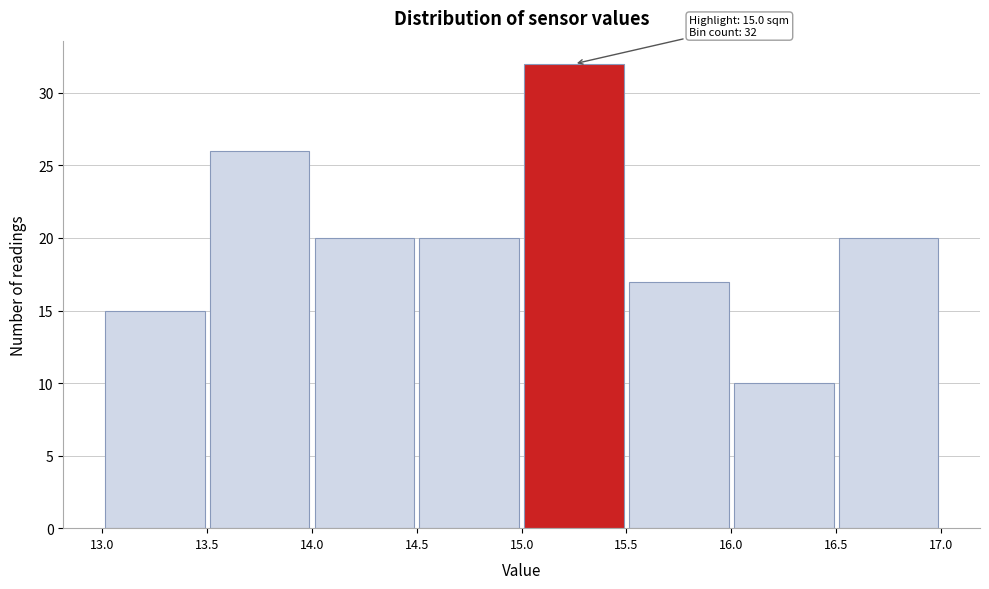

Over which range of the x-axis is the bar tallest?

15.0 to 15.5